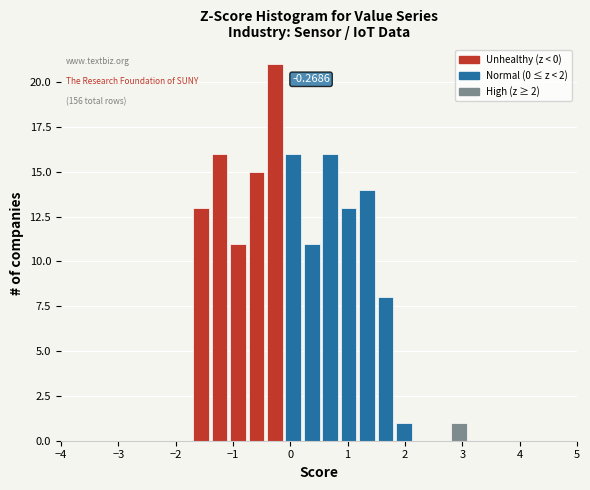

Around what value on the x-axis is the tallest bar? Give the approximate position of its centre, as read against the axis.

-0.3